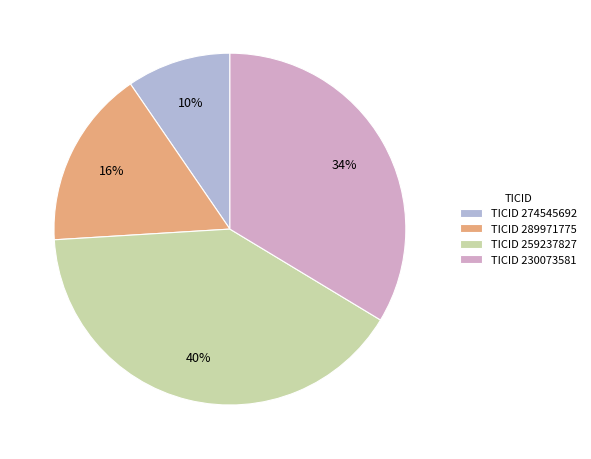

To the nearest percent, what is the combined percentage of TICID 289971775 and TICID 230073581?

50%